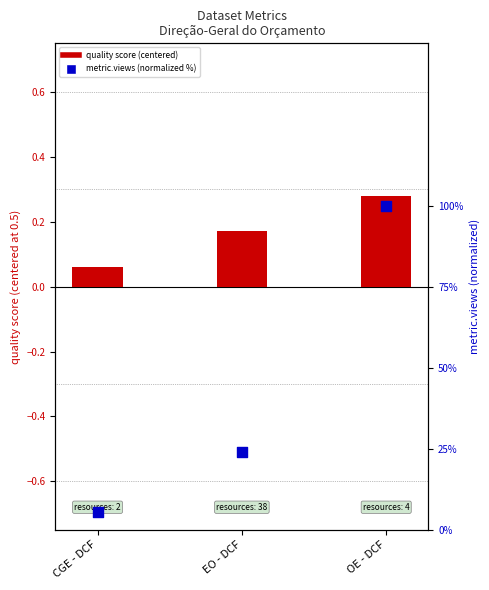

What is the total value across all series at OE - DCF?

100.3